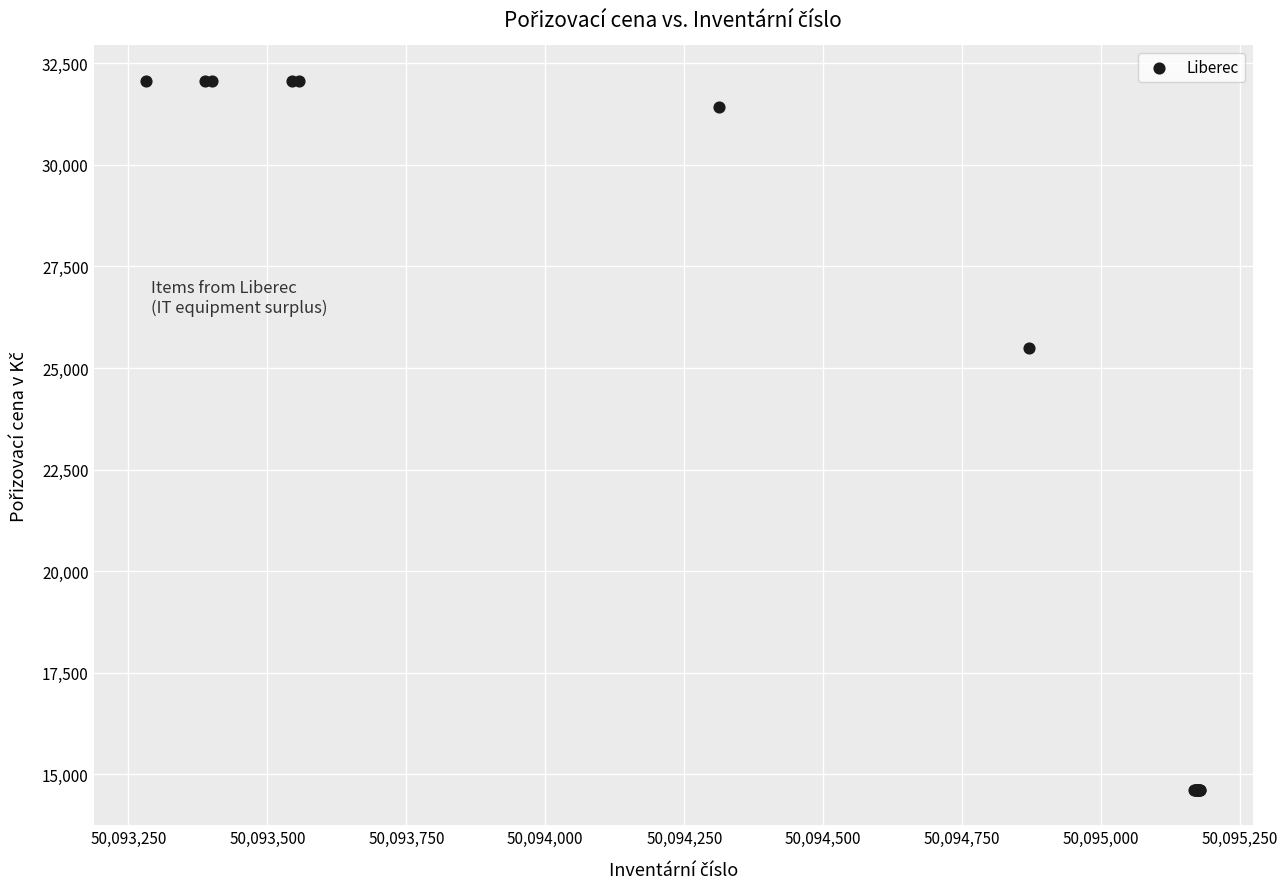

What Y value in the scatter plot is closest to 23343?

25491.1